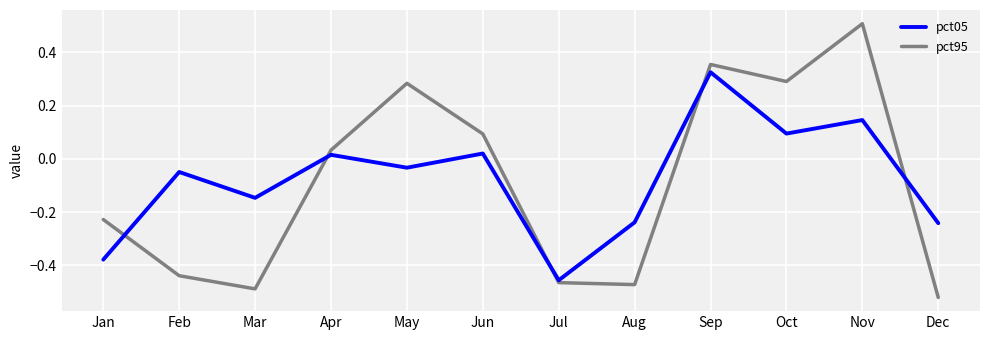

How many negative values does the pct95 series have?

6